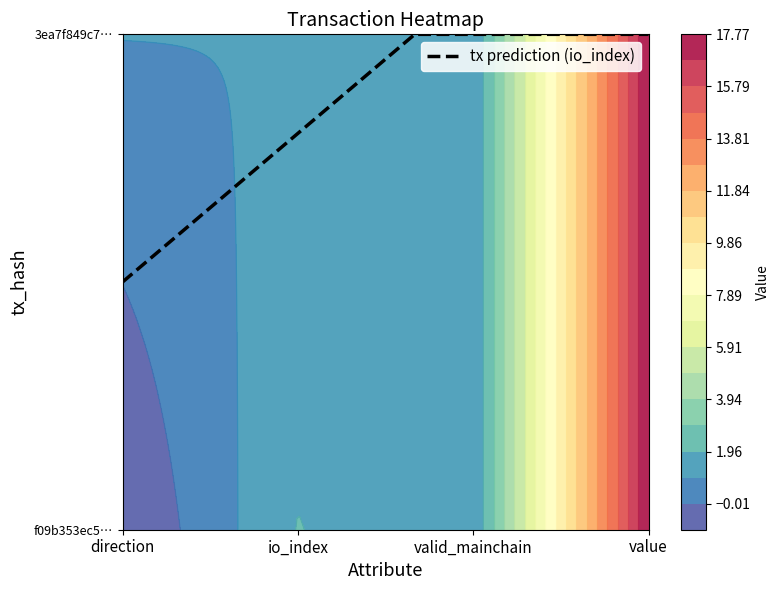

How many values in the f09b353ec5231a528c4be48f4fdf9b8de6d8c8d series are below 2?

2